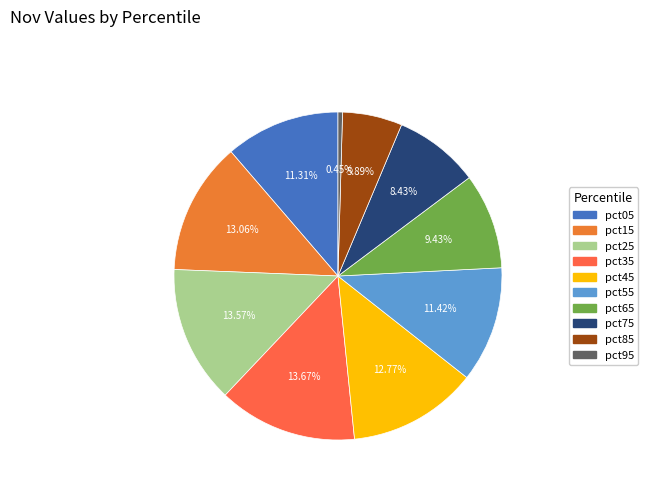

To the nearest percent, what is the average slice percentage?

10%